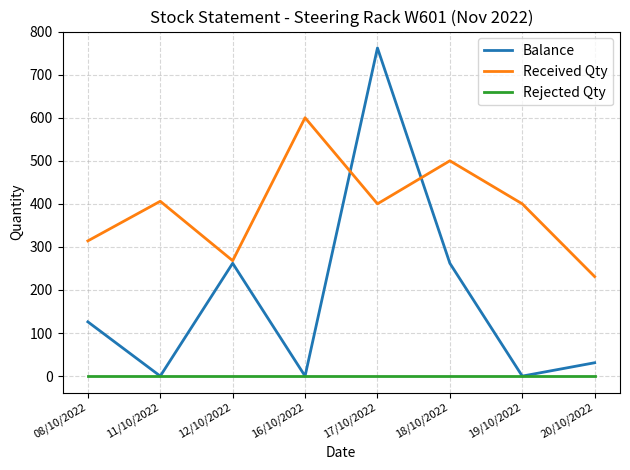

Count the number of data series in this chart.

3